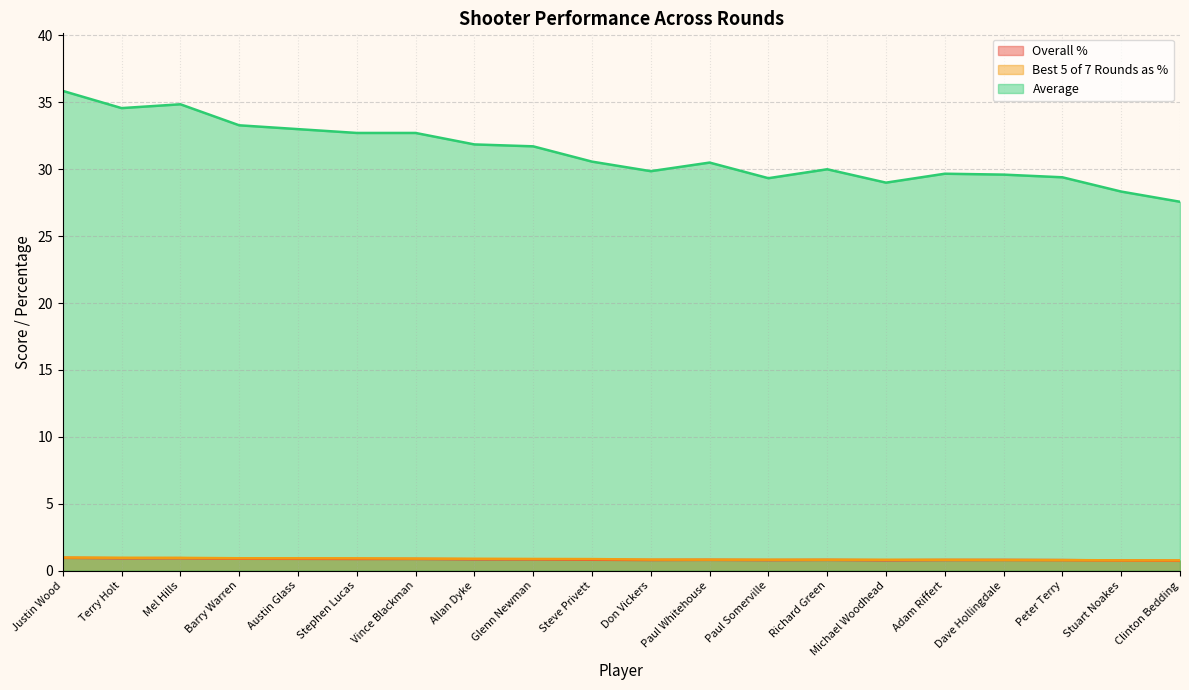

Which category has the highest value in the Average (line) series?

Justin Wood